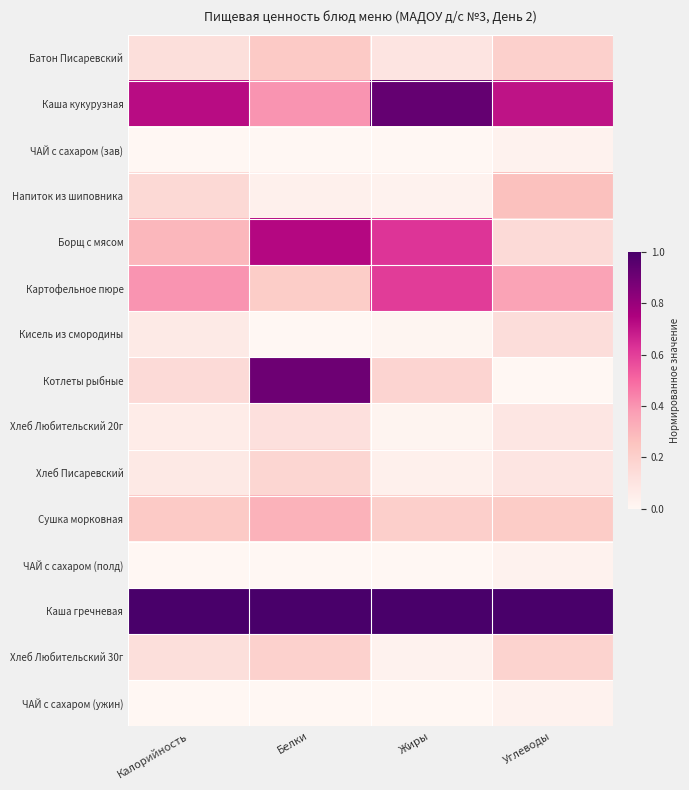

Reading left to right, transcribe all the data shown in this chart.

Батон Писаревский: Калорийность=0.1	Белки=0.2	Жиры=0.1	Углеводы=0.2
Каша кукурузная: Калорийность=0.7	Белки=0.4	Жиры=0.9	Углеводы=0.7
ЧАЙ с сахаром (зав): Калорийность=0.0	Белки=0.0	Жиры=0.0	Углеводы=0.0
Напиток из шиповника: Калорийность=0.2	Белки=0.0	Жиры=0.0	Углеводы=0.3
Борщ с мясом: Калорийность=0.3	Белки=0.7	Жиры=0.6	Углеводы=0.2
Картофельное пюре: Калорийность=0.4	Белки=0.2	Жиры=0.6	Углеводы=0.4
Кисель из смородины: Калорийность=0.1	Белки=0.0	Жиры=0.0	Углеводы=0.1
Котлеты рыбные: Калорийность=0.2	Белки=0.9	Жиры=0.2	Углеводы=0.0
Хлеб Любительский 20г: Калорийность=0.1	Белки=0.1	Жиры=0.0	Углеводы=0.1
Хлеб Писаревский: Калорийность=0.1	Белки=0.2	Жиры=0.0	Углеводы=0.1
Сушка морковная: Калорийность=0.2	Белки=0.3	Жиры=0.2	Углеводы=0.2
ЧАЙ с сахаром (полд): Калорийность=0.0	Белки=0.0	Жиры=0.0	Углеводы=0.0
Каша гречневая: Калорийность=1.0	Белки=1.0	Жиры=1.0	Углеводы=1.0
Хлеб Любительский 30г: Калорийность=0.1	Белки=0.2	Жиры=0.0	Углеводы=0.2
ЧАЙ с сахаром (ужин): Калорийность=0.0	Белки=0.0	Жиры=0.0	Углеводы=0.0